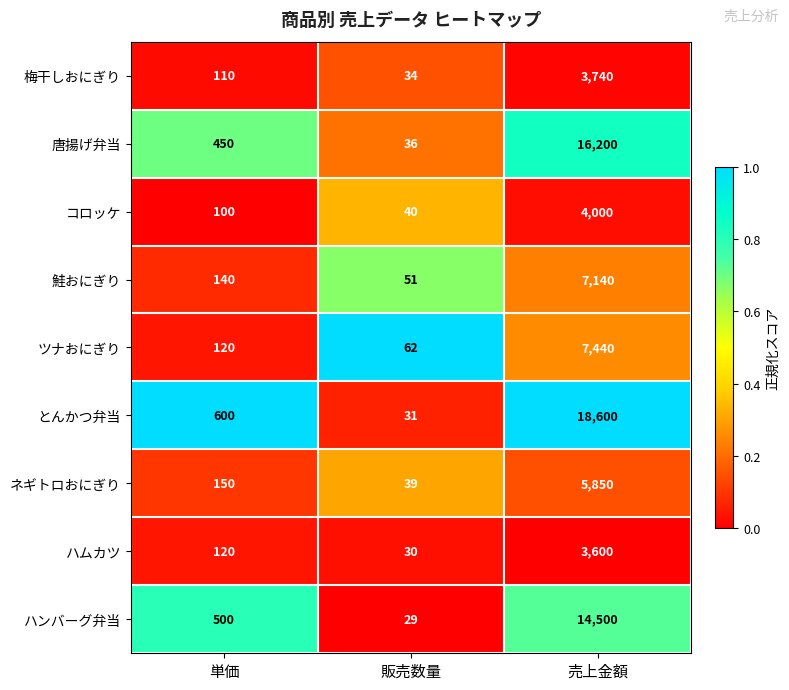

Which series has the largest range (max minus min)?

とんかつ弁当